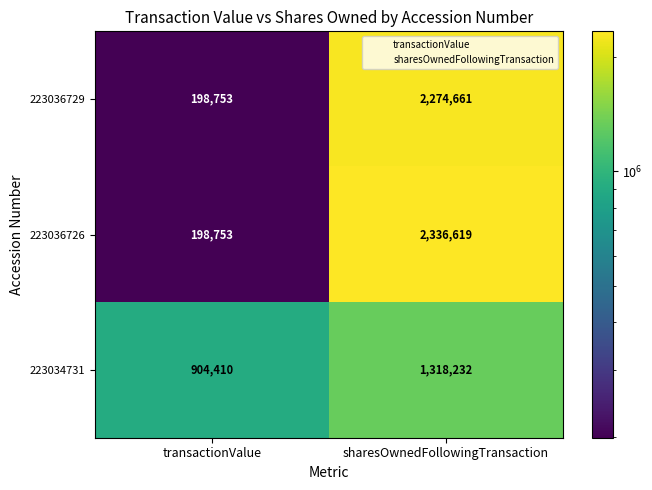

What is the total value across all series at sharesOwnedFollowingTransaction?

5929512